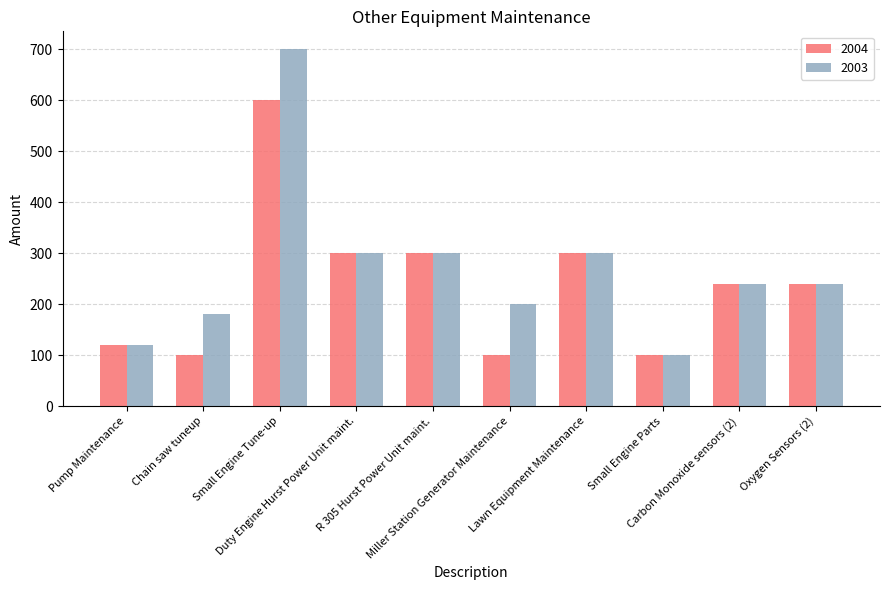

What is the difference between the second highest and second lowest values in the 2004 series?

200